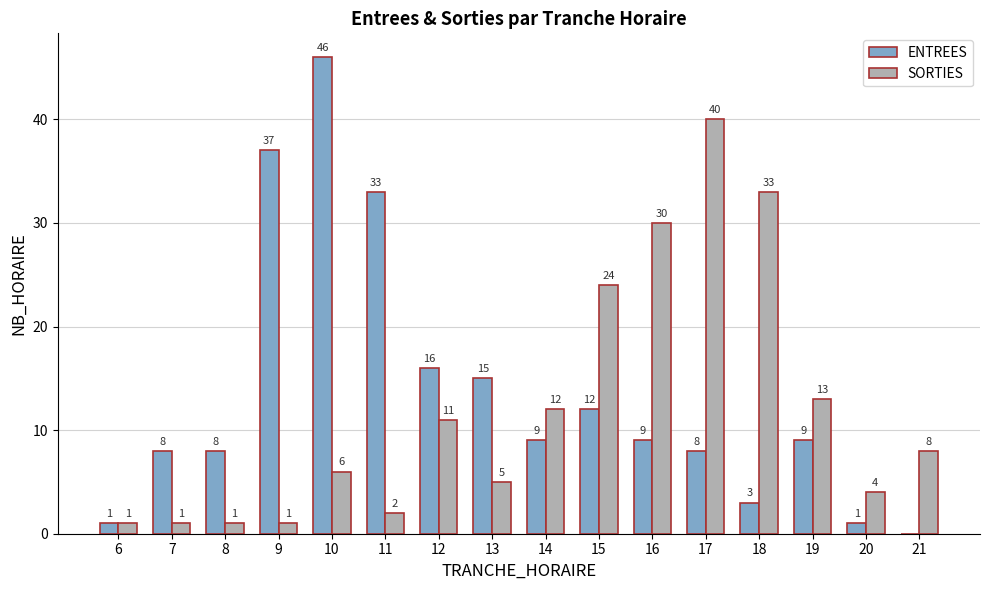

True or false: SORTIES has a value of 33 at 18.

True